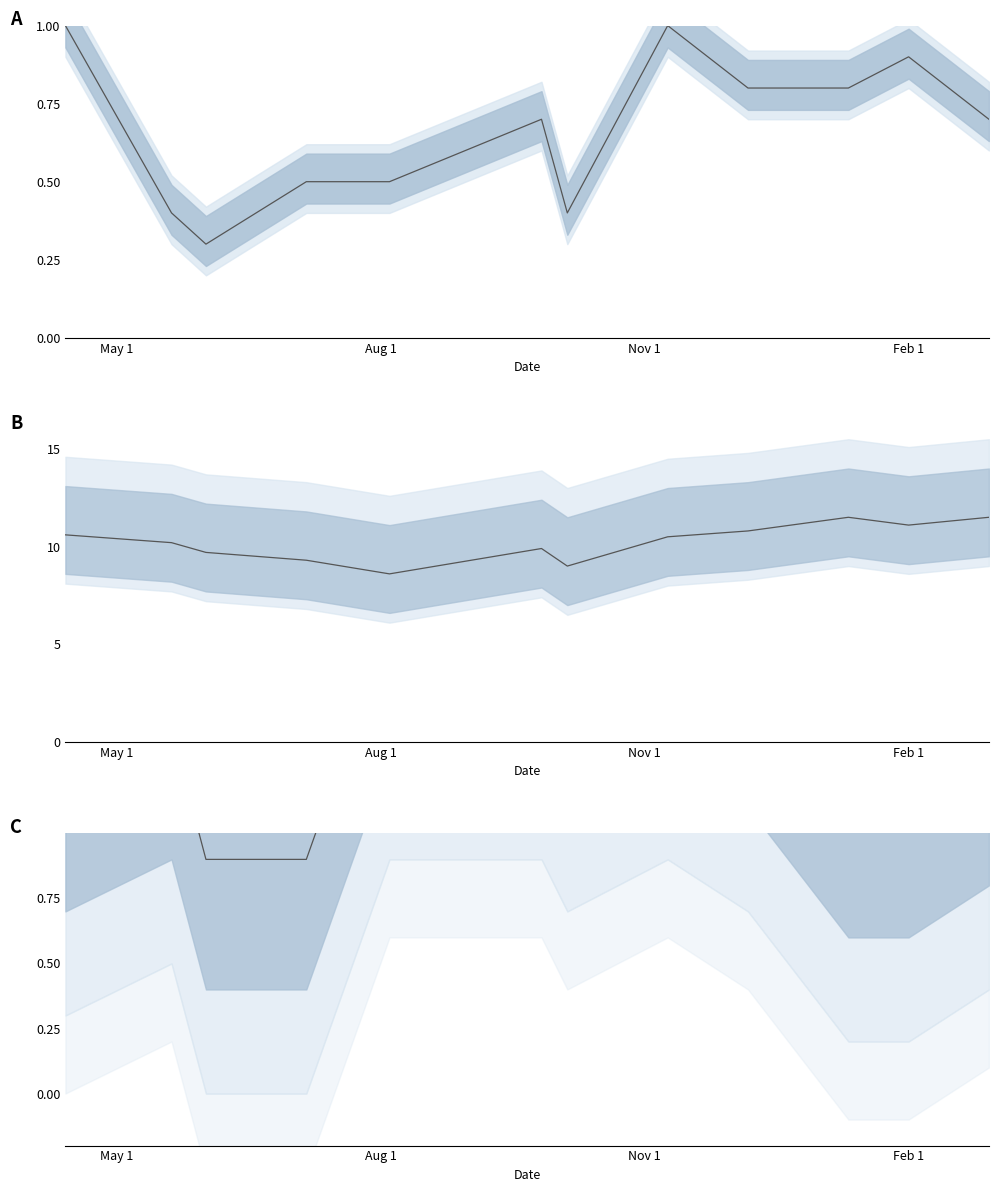

What is the value of the BOD point at the 1st from the left?

1.0